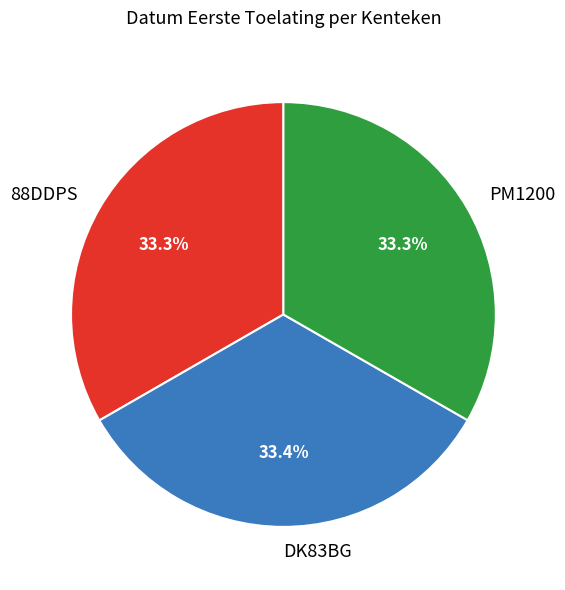

Combined, do 88DDPS and DK83BG account for over 50%?

Yes